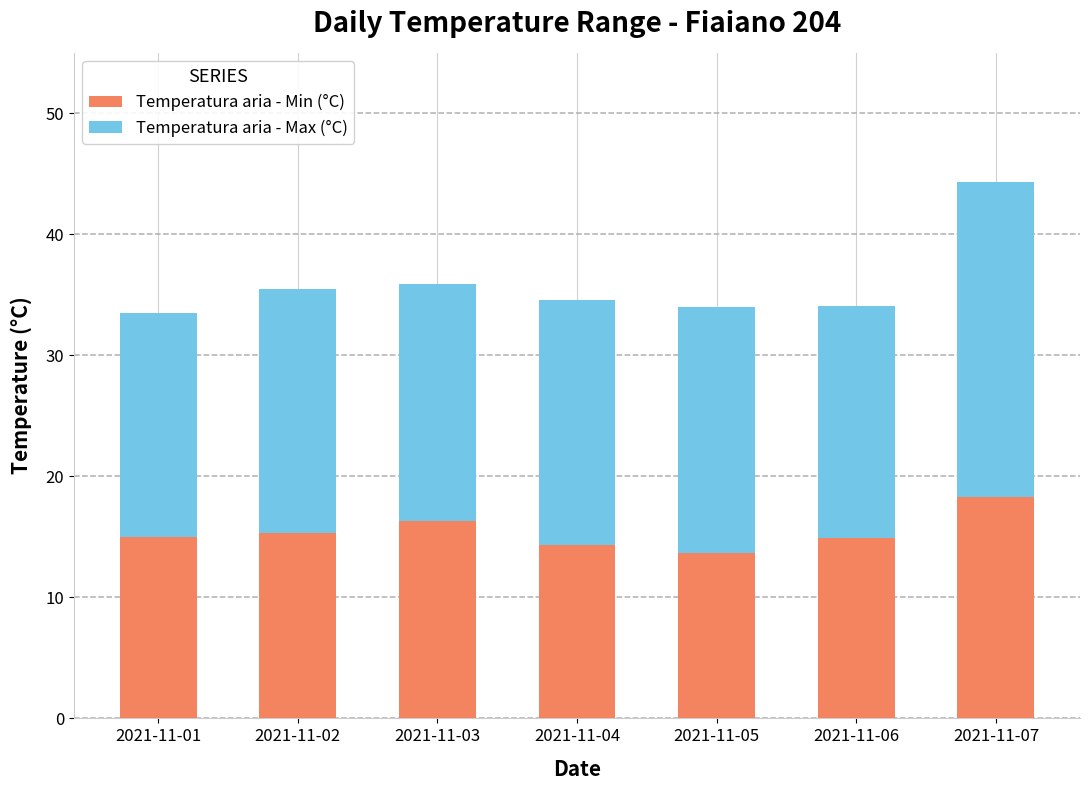

At which category is the sum across all series the highest?

2021-11-07